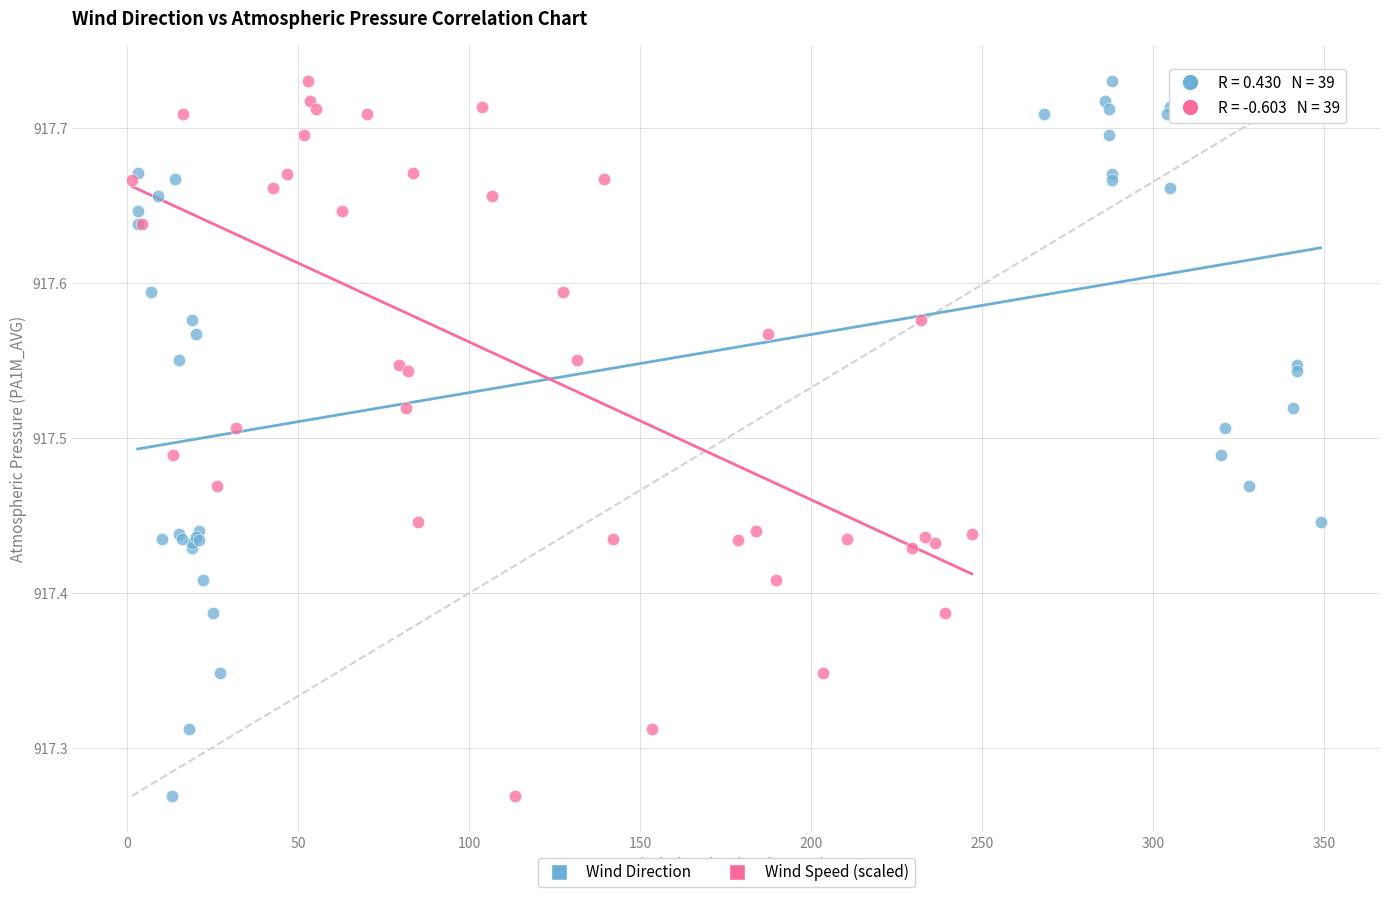

What are all the series names shown in the legend?

Wind Direction, Wind Speed (scaled)